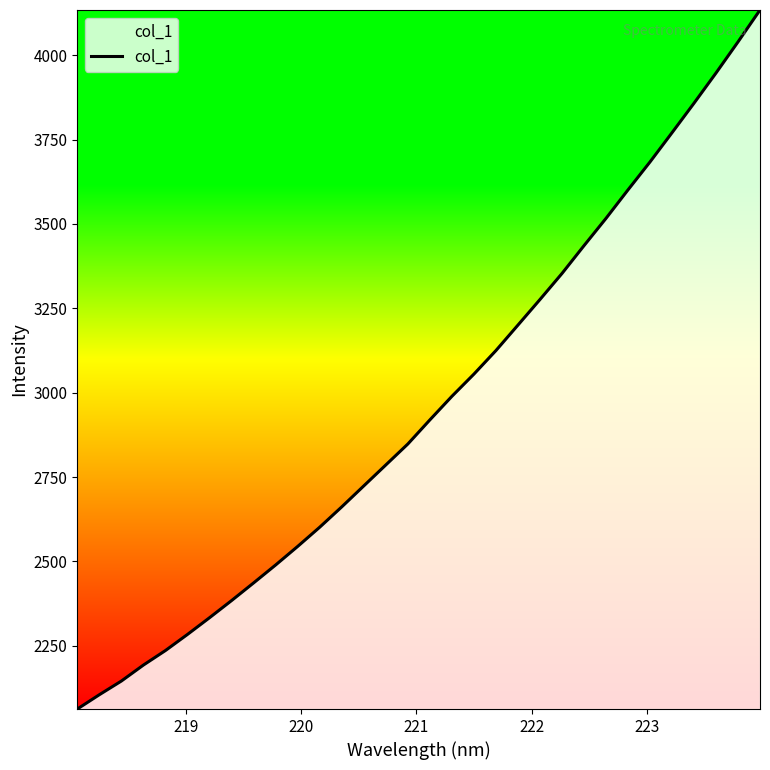

What is the difference between the maximum and minimum values?

2070.8